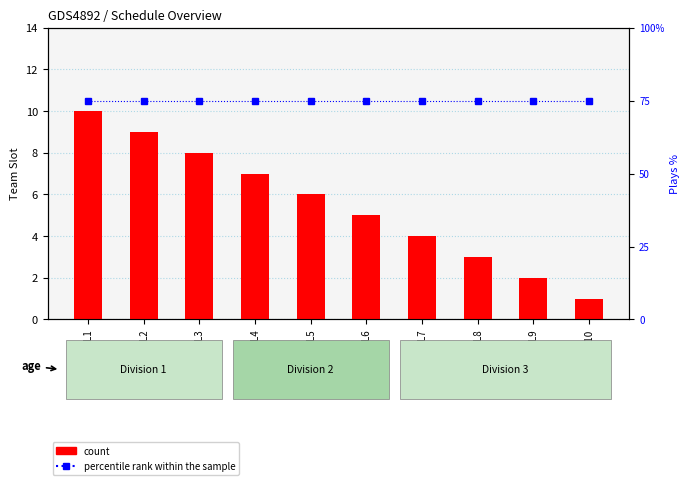

Reading right to left, extract all data points from this chart.

count: L10=1	L9=2	L8=3	L7=4	L6=5	L5=6	L4=7	L3=8	L2=9	L1=10
percentile rank within the sample: L10=75	L9=75	L8=75	L7=75	L6=75	L5=75	L4=75	L3=75	L2=75	L1=75